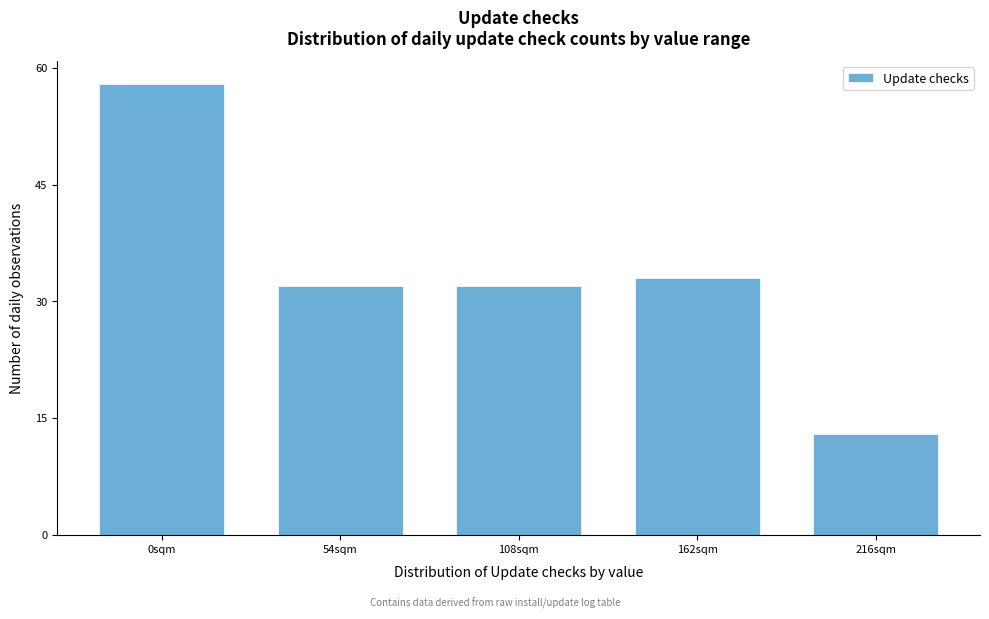

Reading right to left, what are all the values shown in this chart?

13	33	32	32	58